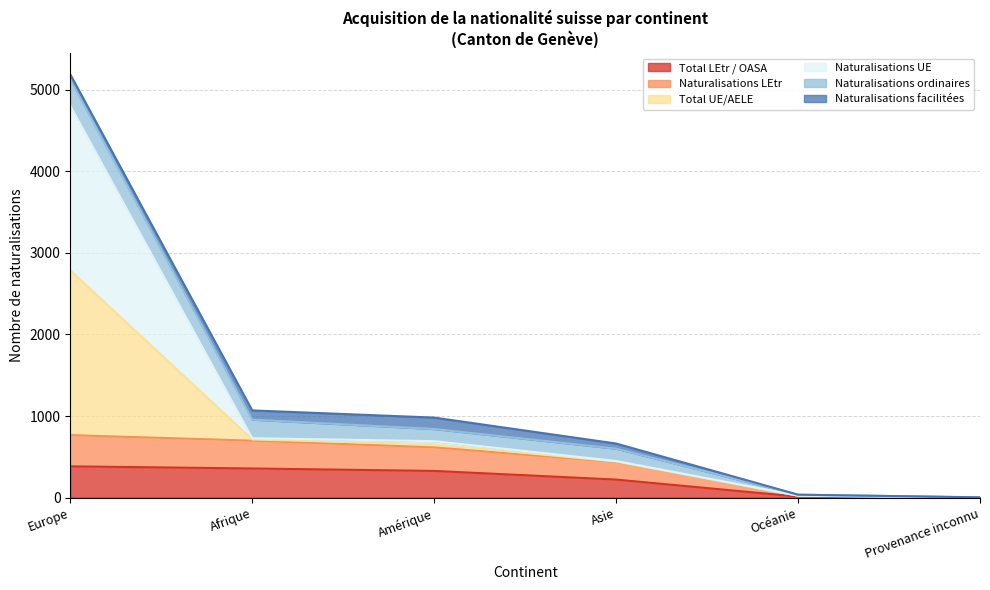

What is the label of the 2nd point from the right?

Océanie